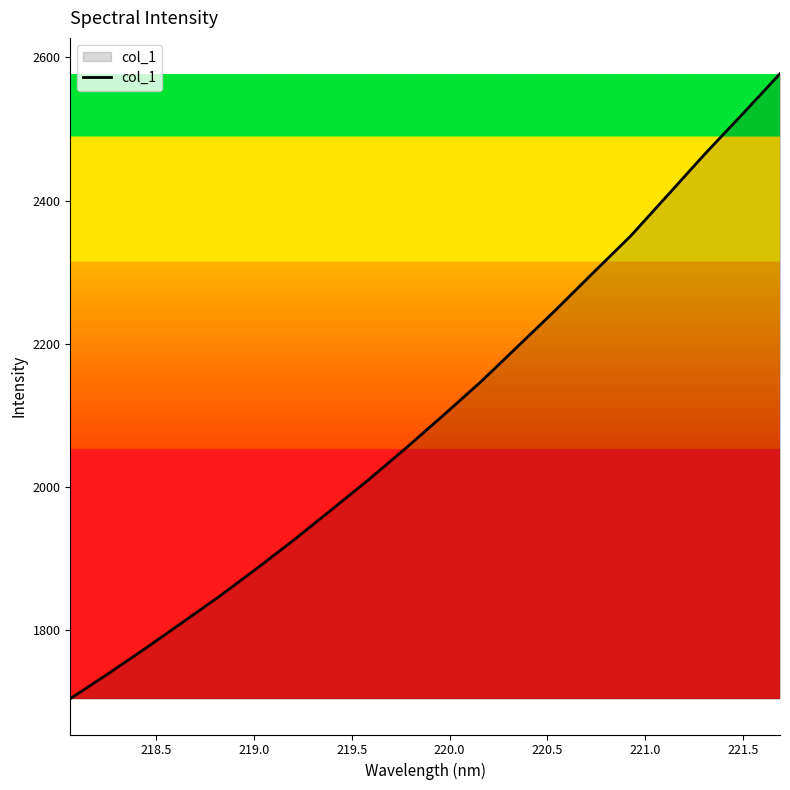

Reading left to right, extract all data points from this chart.

1704.6	1739.1	1774.5	1811.0	1848.0	1886.8	1927.0	1968.9	2011.1	2055.4	2101.1	2147.7	2197.8	2247.8	2299.6	2350.8	2408.3	2465.9	2521.2	2577.3